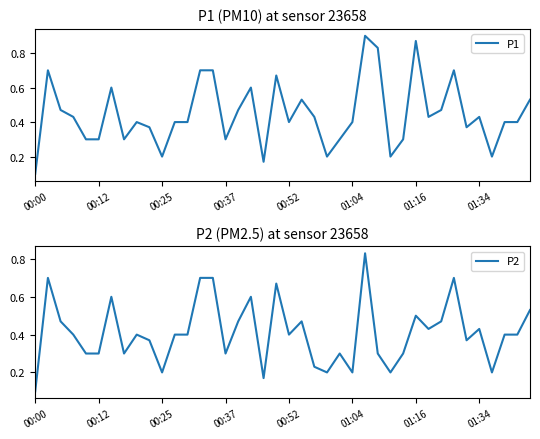

The P1 series shows 0.5 at 01:16. True or false?

False